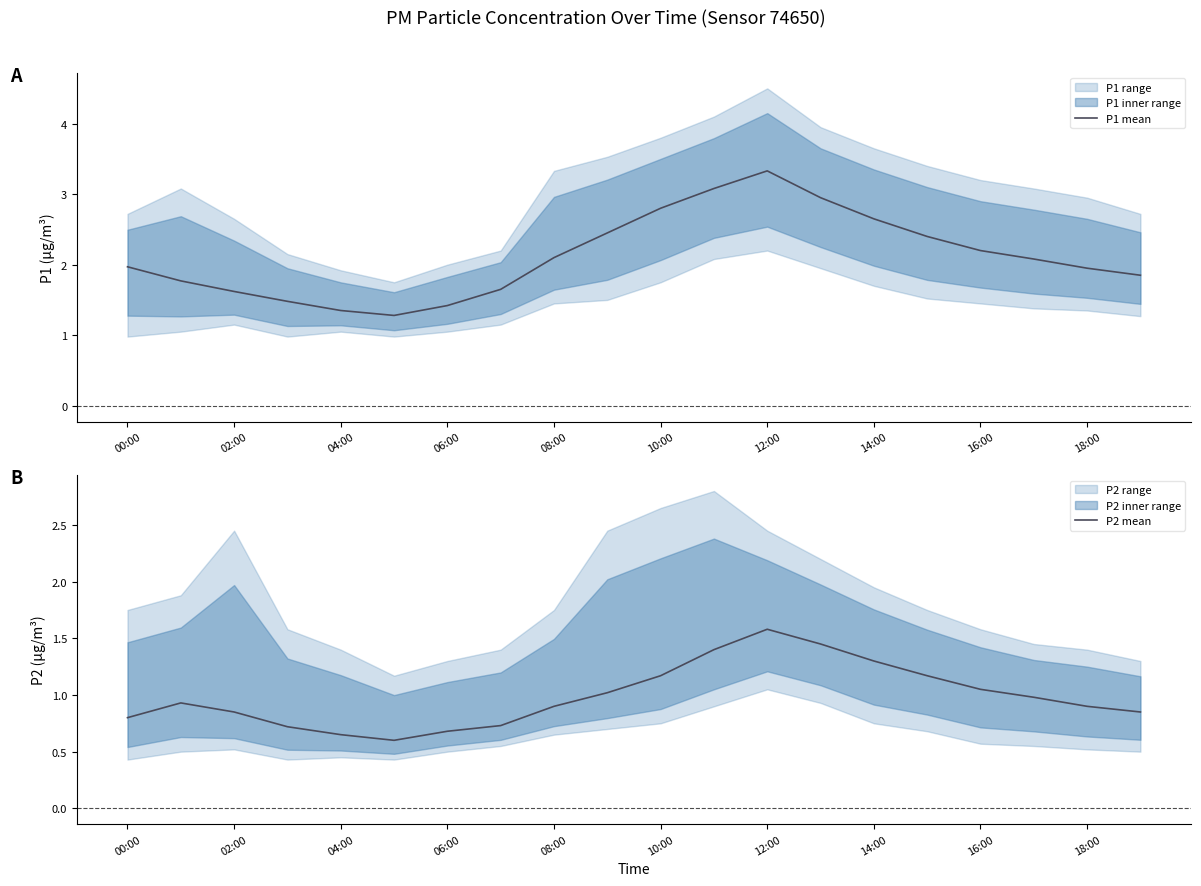

What is the average value of the P1 mean series?

2.1